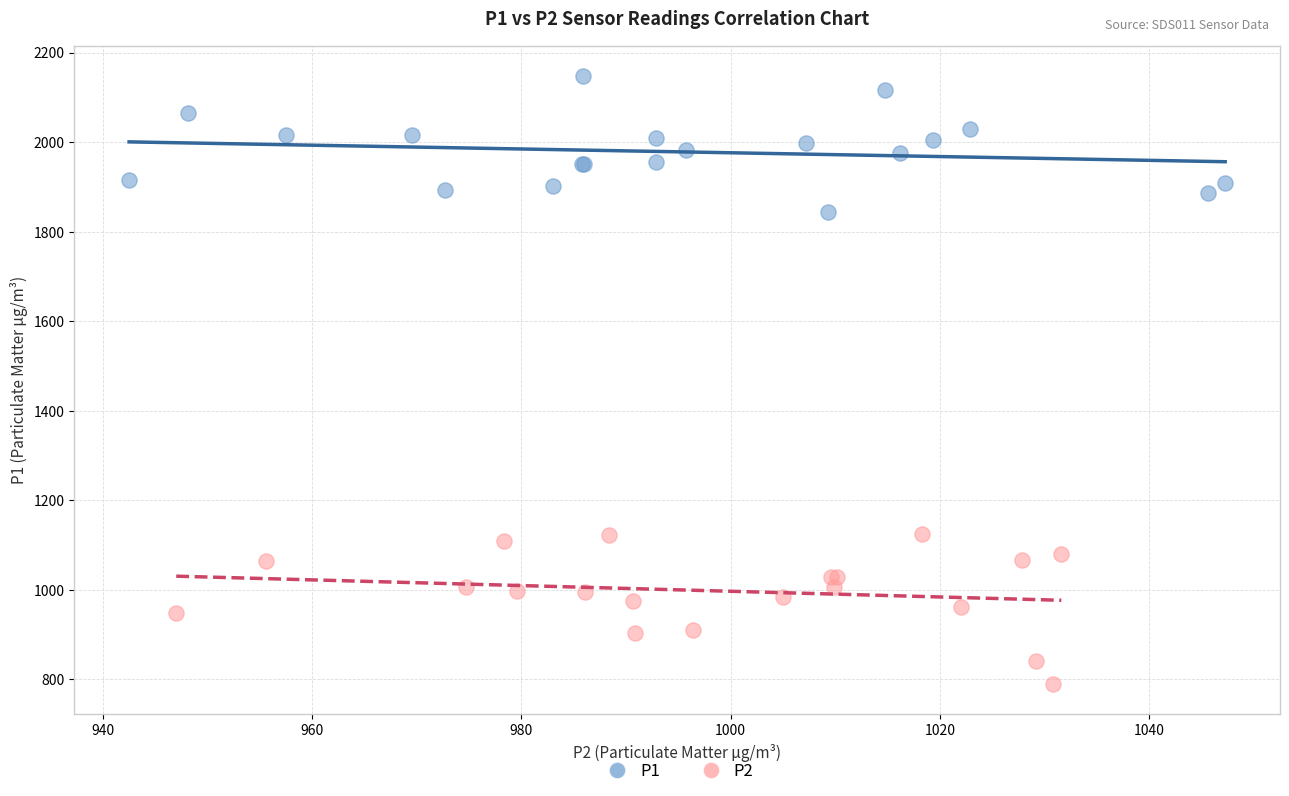

Which series contains the lowest Y value?

P2